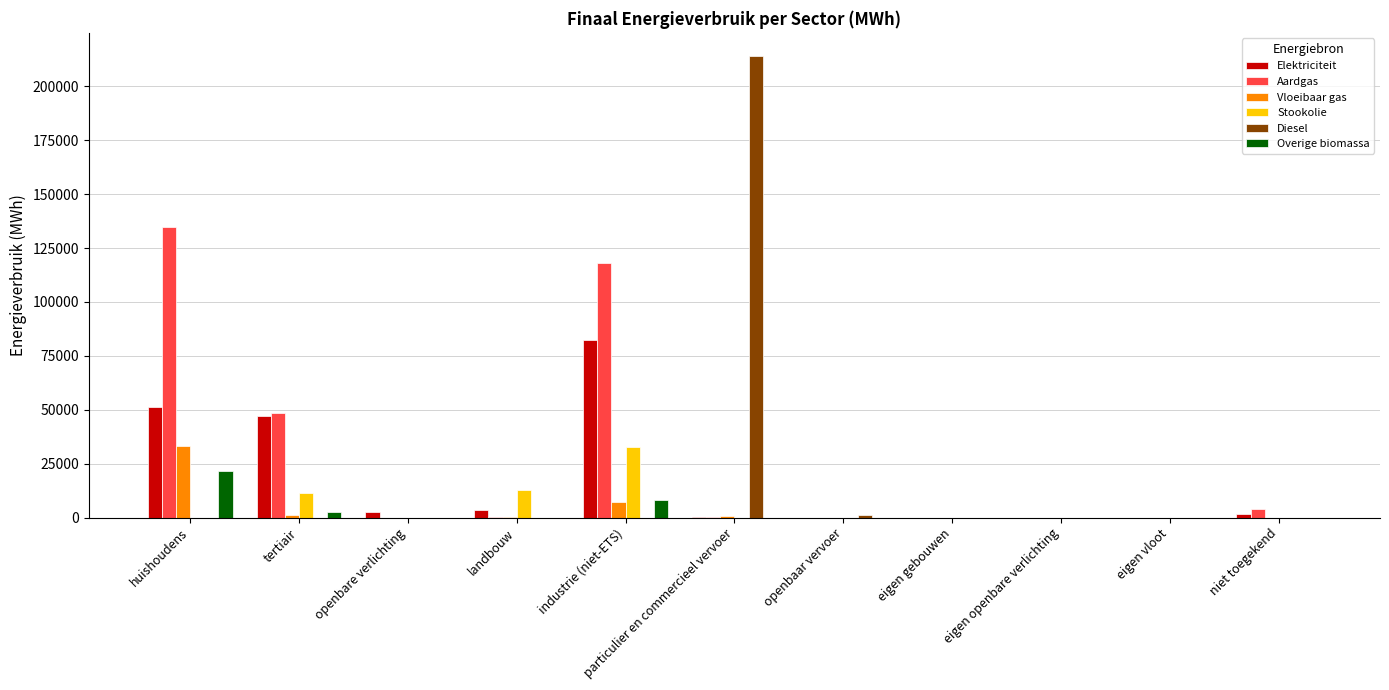

How many categories are shown in the chart?

11